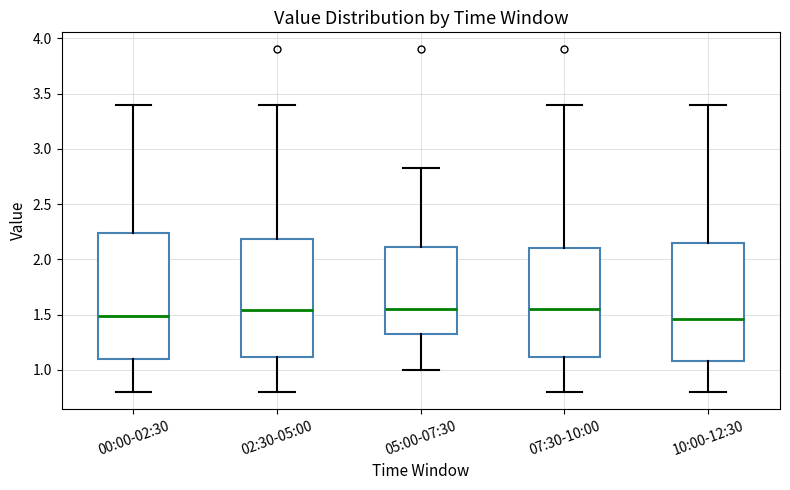

Reading left to right, transcribe this box plot: for each box, give where its median line is, the range the box spans, and where its two whiskers end, as read against the y-axis. The values are not printed on the chart, so give them approximately, as read against the axis.

00:00-02:30: median 1.50, box 1.10 to 2.25, whiskers 0.80 to 3.40
02:30-05:00: median 1.55, box 1.10 to 2.20, whiskers 0.80 to 3.40
05:00-07:30: median 1.55, box 1.35 to 2.10, whiskers 1.00 to 2.85
07:30-10:00: median 1.55, box 1.10 to 2.10, whiskers 0.80 to 3.40
10:00-12:30: median 1.45, box 1.10 to 2.15, whiskers 0.80 to 3.40